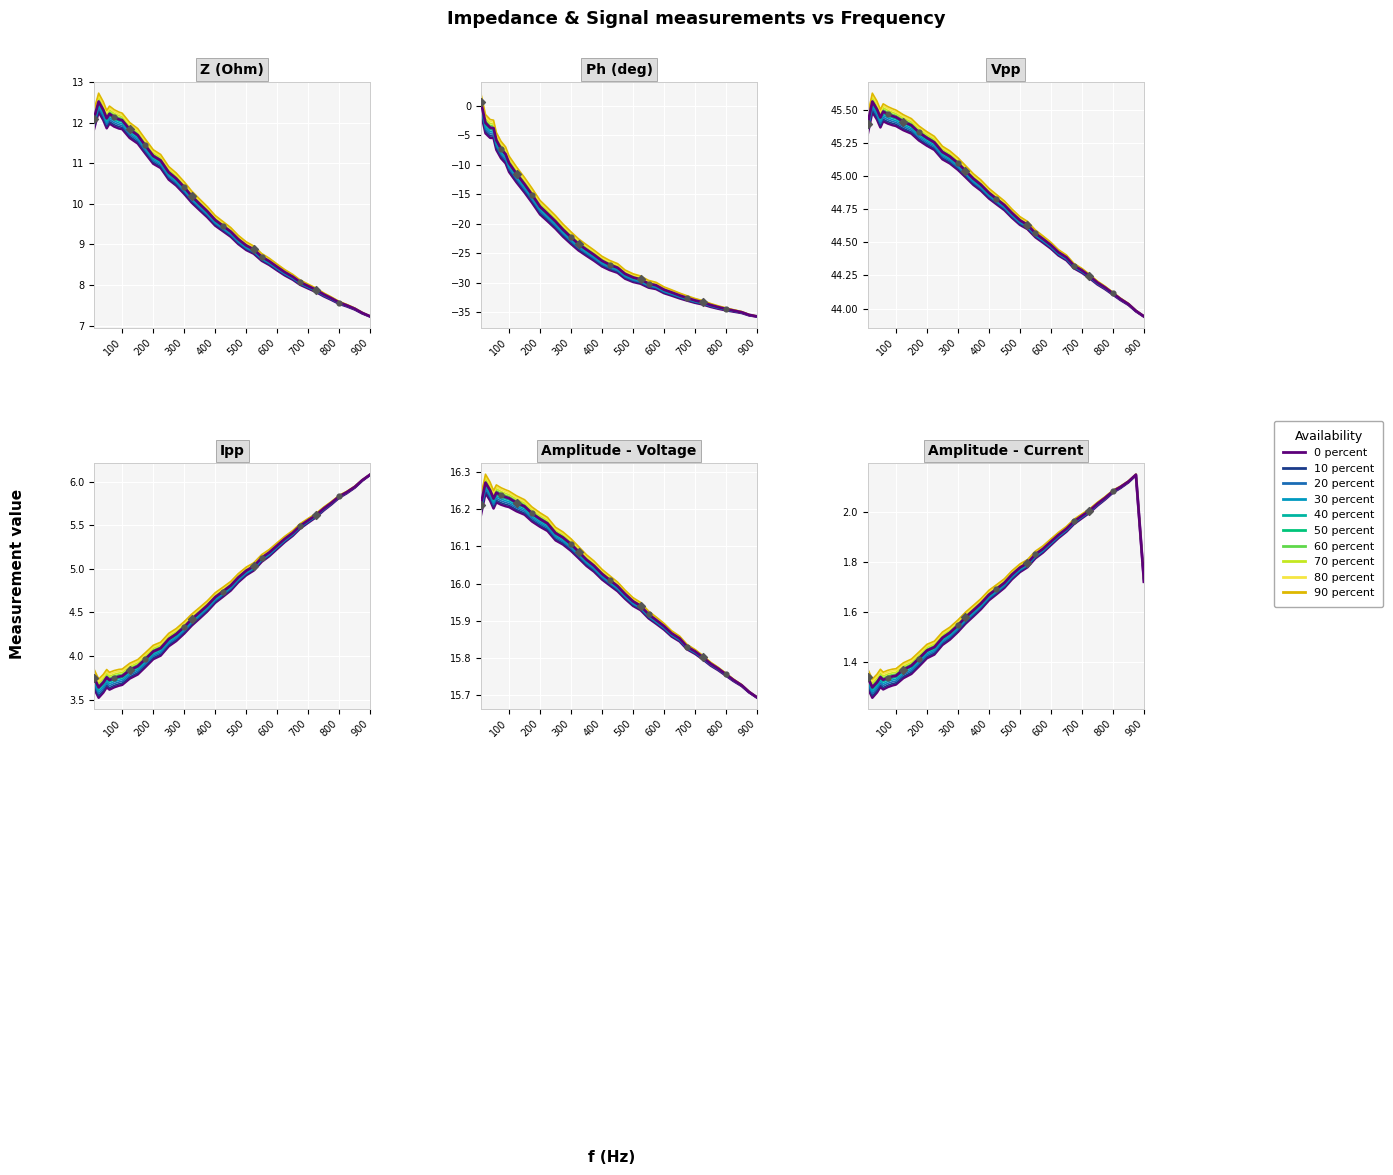

Which series reaches the maximum Y coordinate?

Vpp